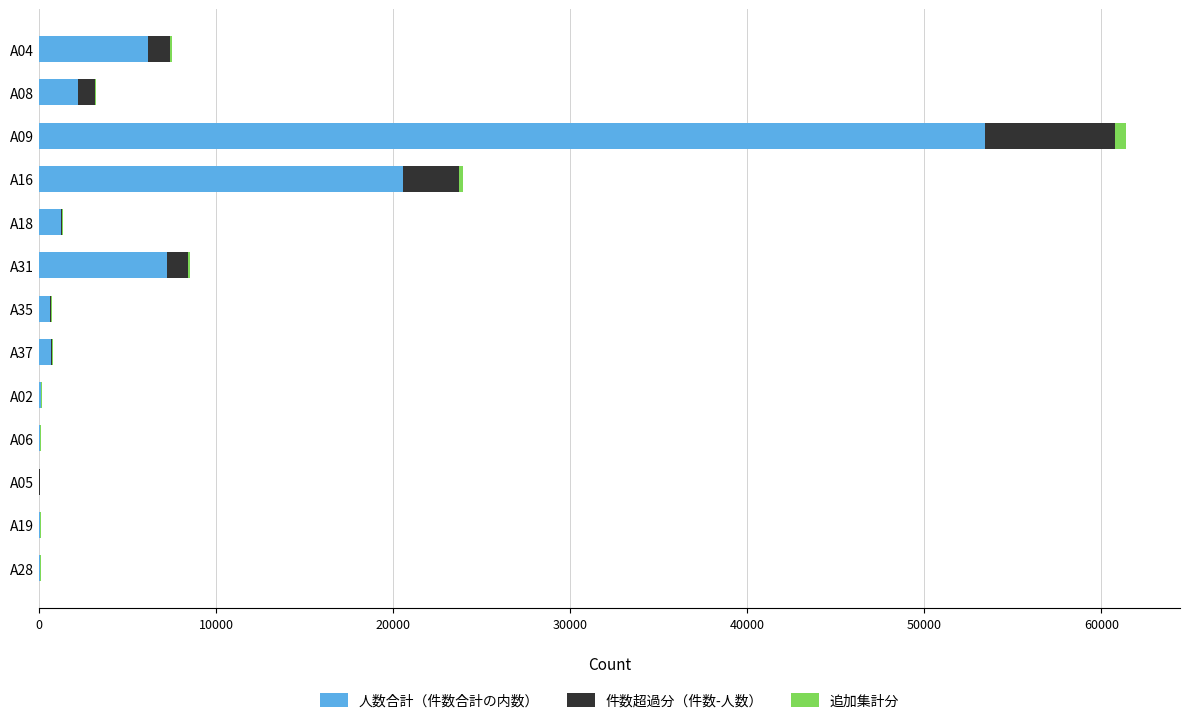

At which label does 人数合計（件数合計の内数） reach its peak?

A09